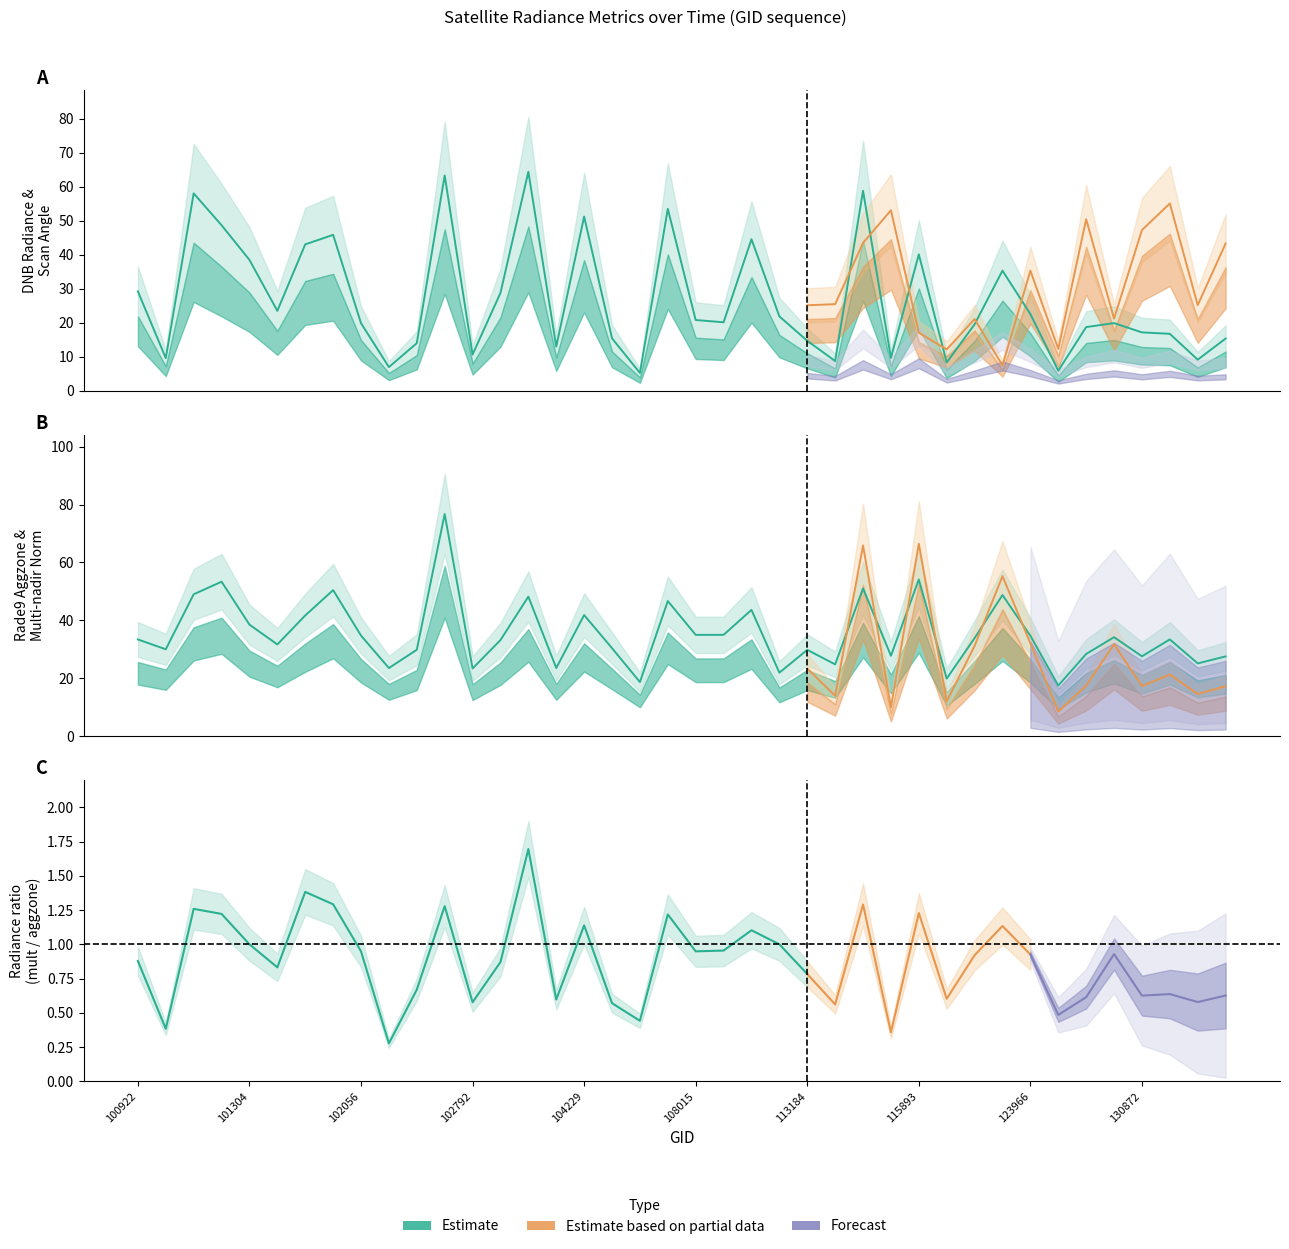

How many data points in rade9_aggzone_norm are above 33?

22